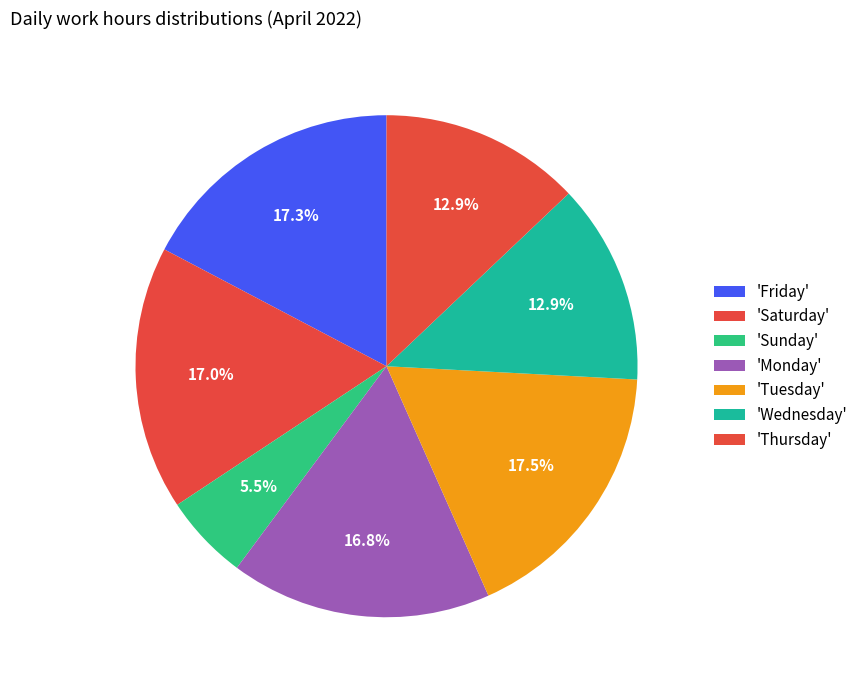

Count the number of slices in the pie.

7